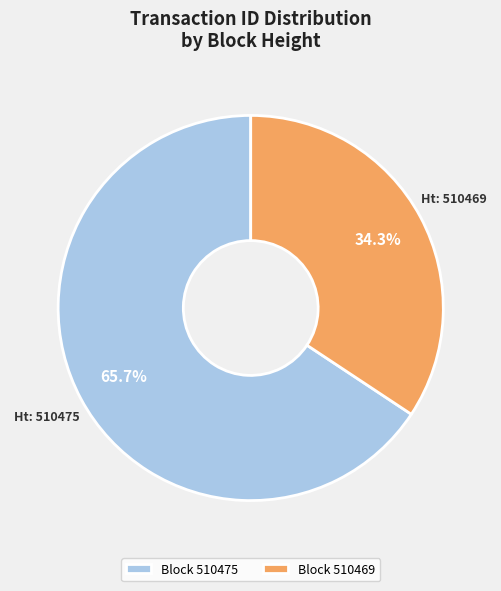

Which has a higher value, Block 510469 or Block 510475?

Block 510475